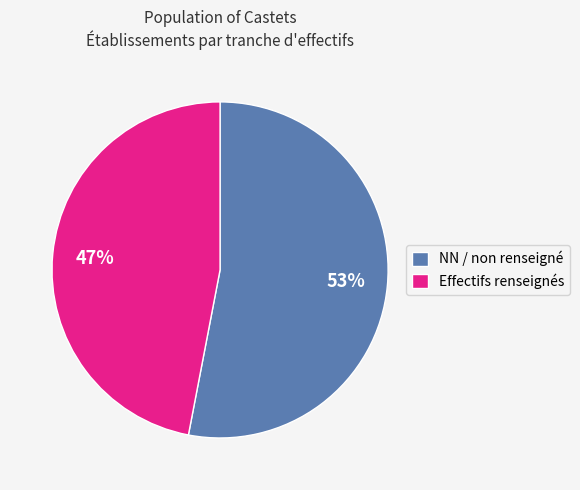

To the nearest percent, what is the average slice percentage?

50%